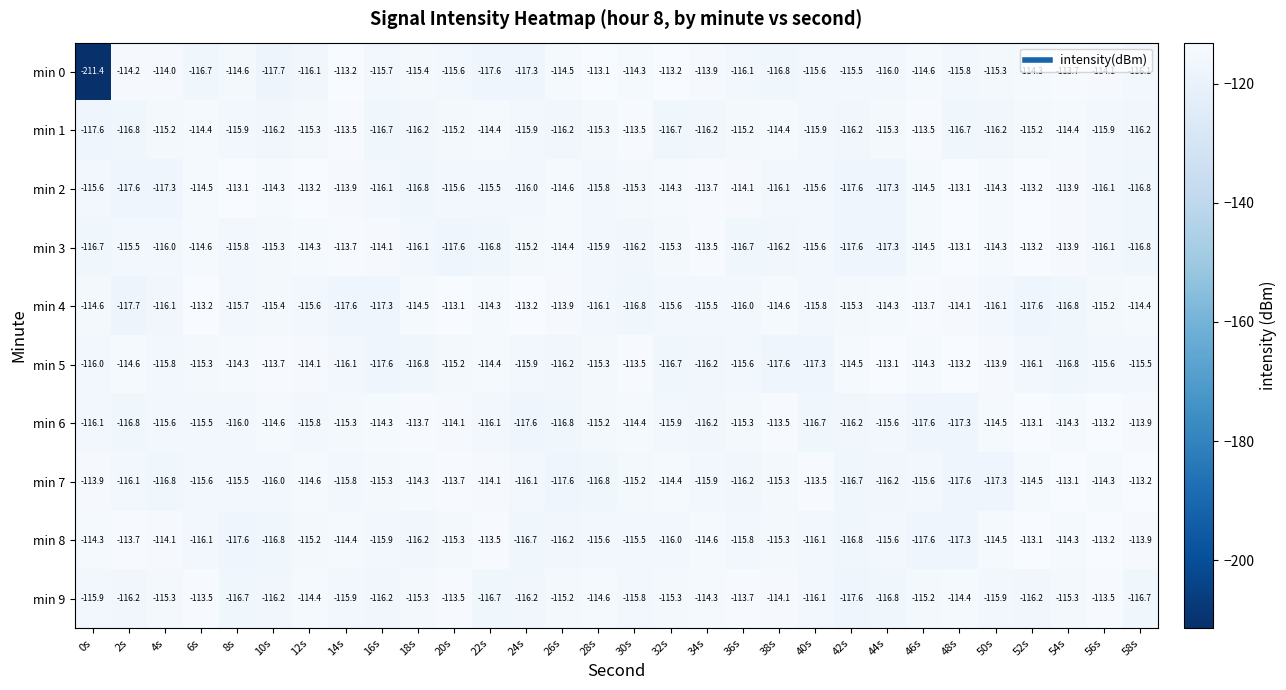

Rank the series at 6s from highest to lowest value.

min 4, min 9, min 1, min 2, min 3, min 5, min 6, min 7, min 8, min 0